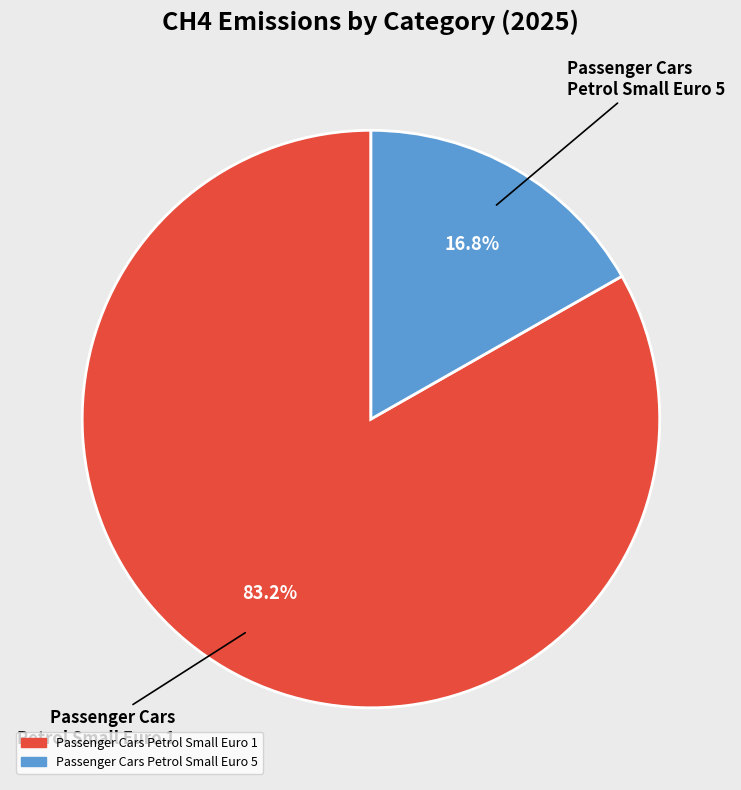

Does any single category account for the majority?

Yes